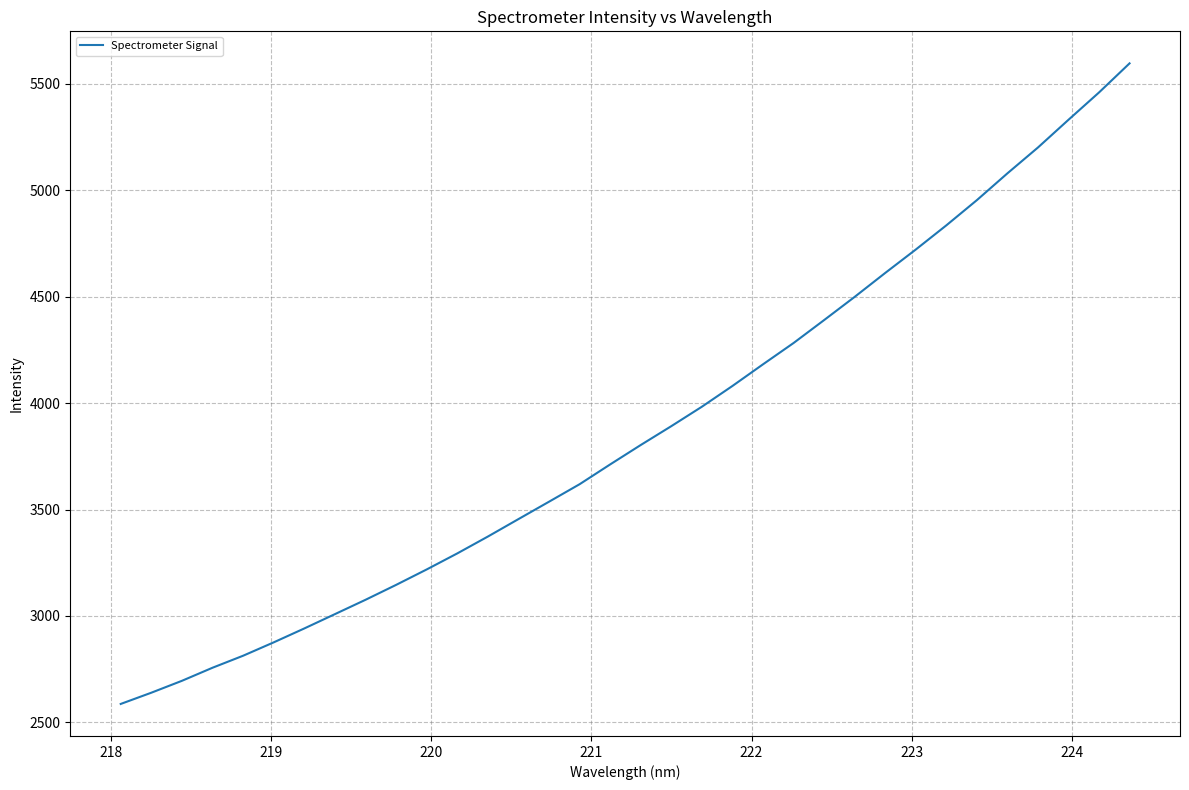

What is the maximum value shown in the chart?

5596.4